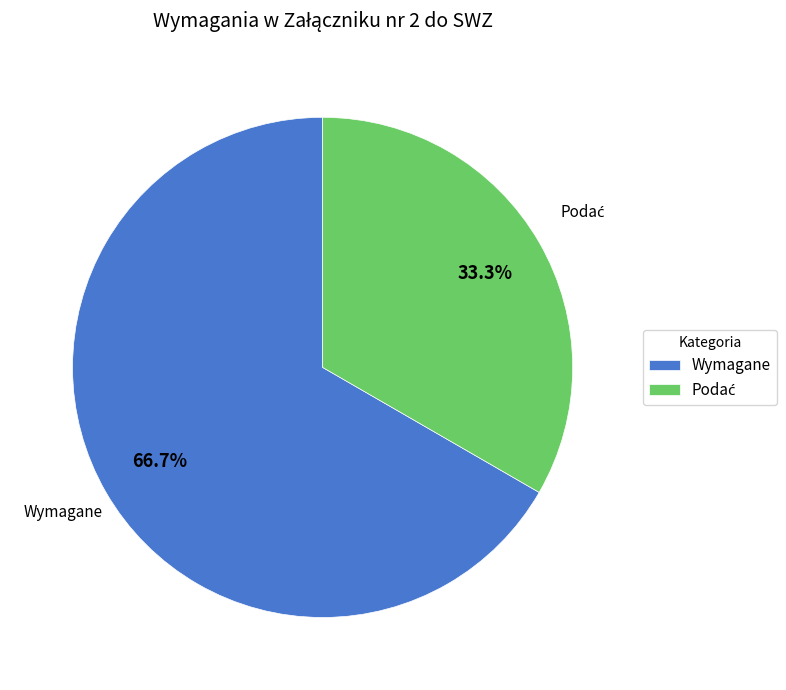

What percentage is NOT represented by Wymagane?

33.3%